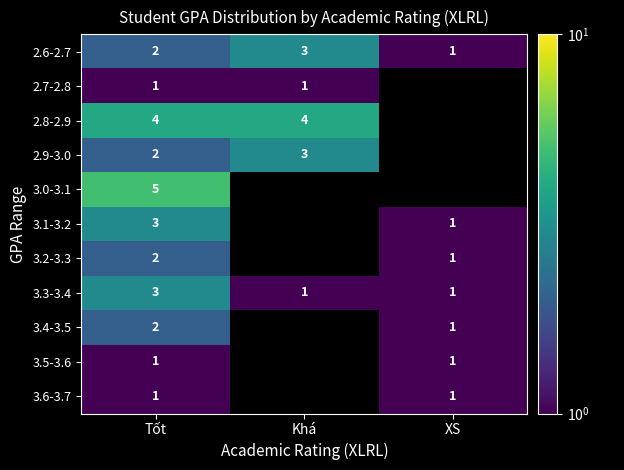

Rank the categories by 2.8-2.9 value from lowest to highest.

Tốt, Khá, XS